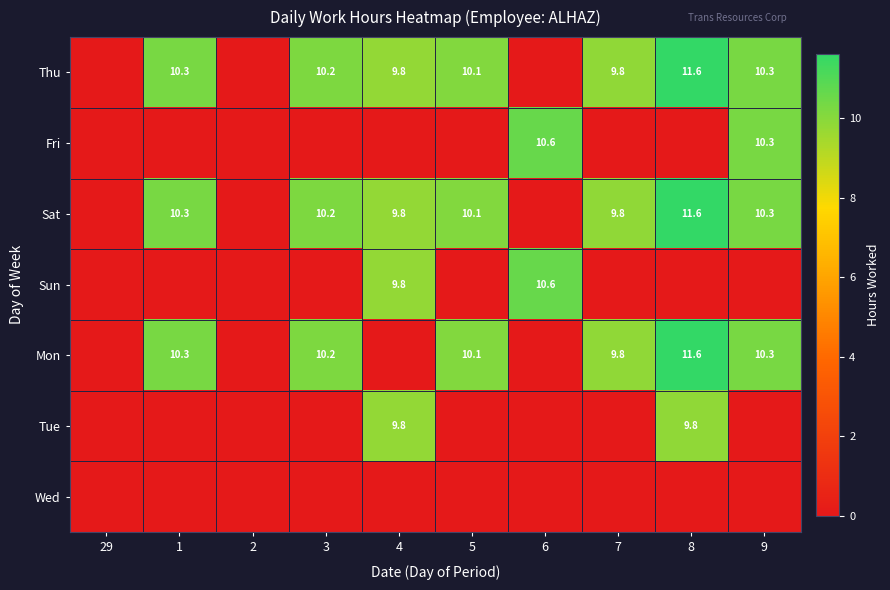

Is it true that Sat equals 16.9 at 8?

False